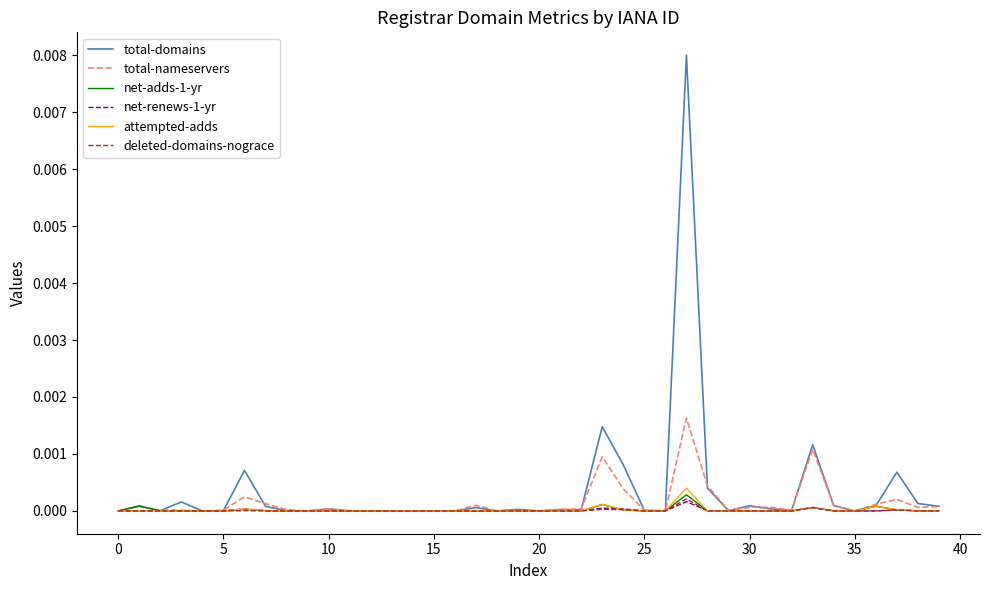

Which series has the largest range (max minus min)?

total-domains